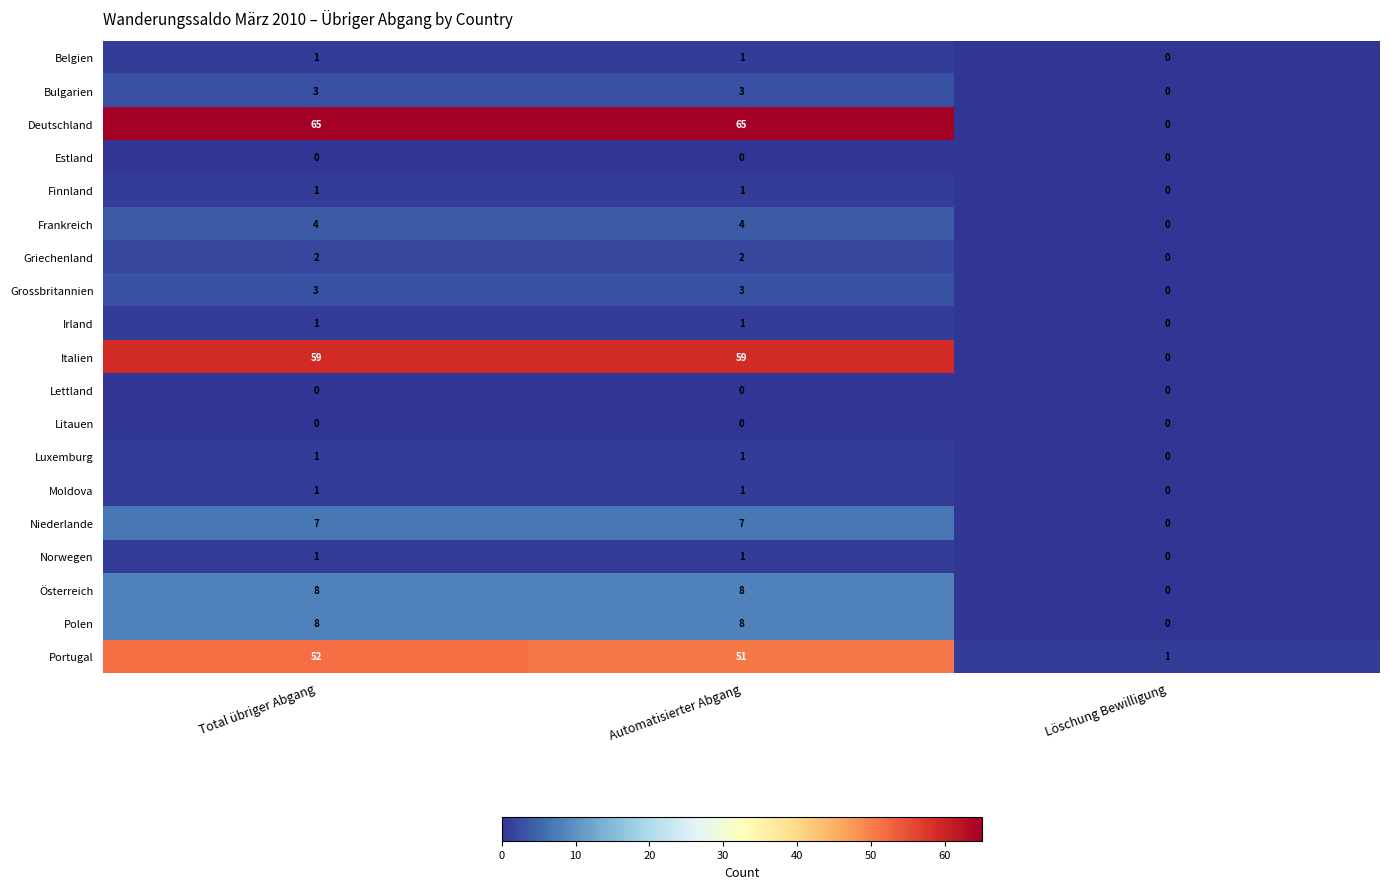

How many categories are shown in the chart?

3